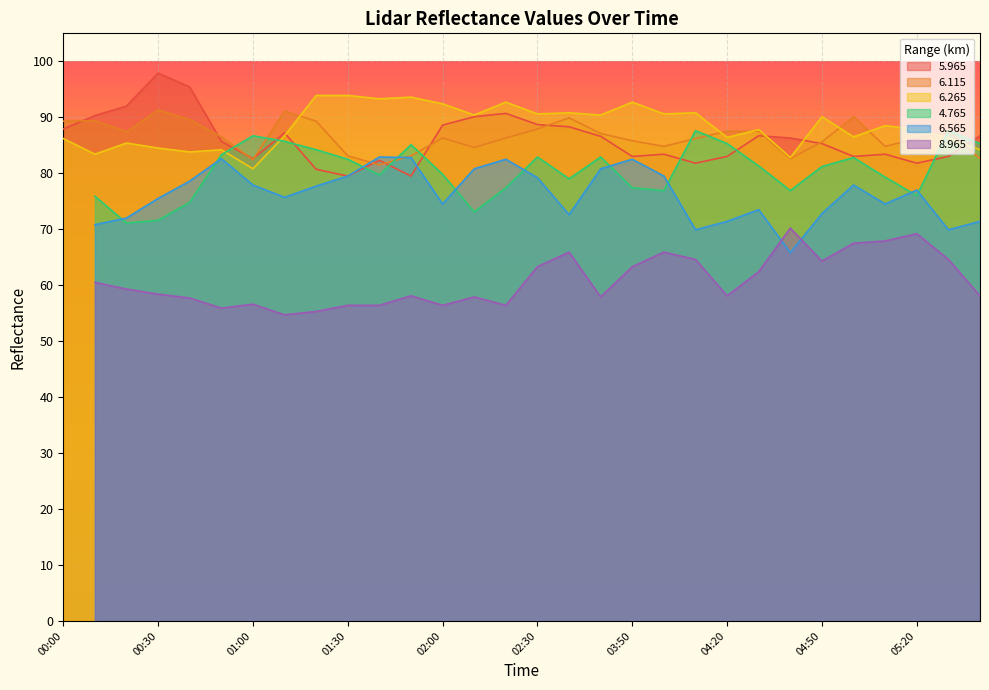

Which category has the highest value across all series?

00:30